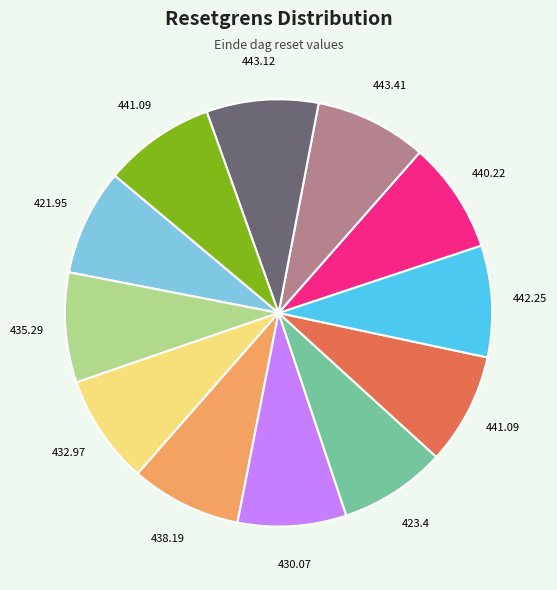

Is there any slice that represents more than half of the pie?

No